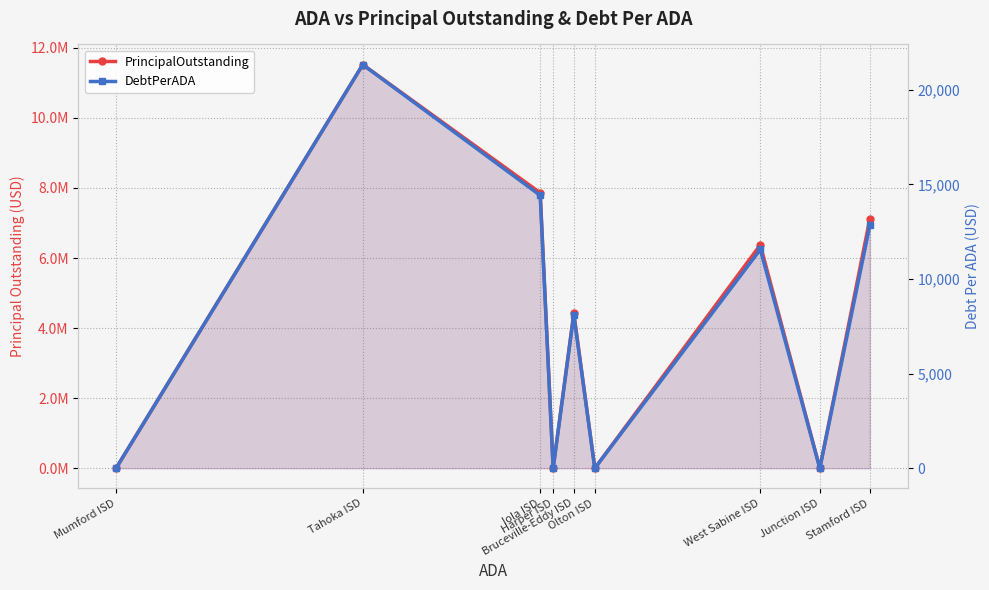

Where is PrincipalOutstanding nearest to the value 5760000?

West Sabine ISD